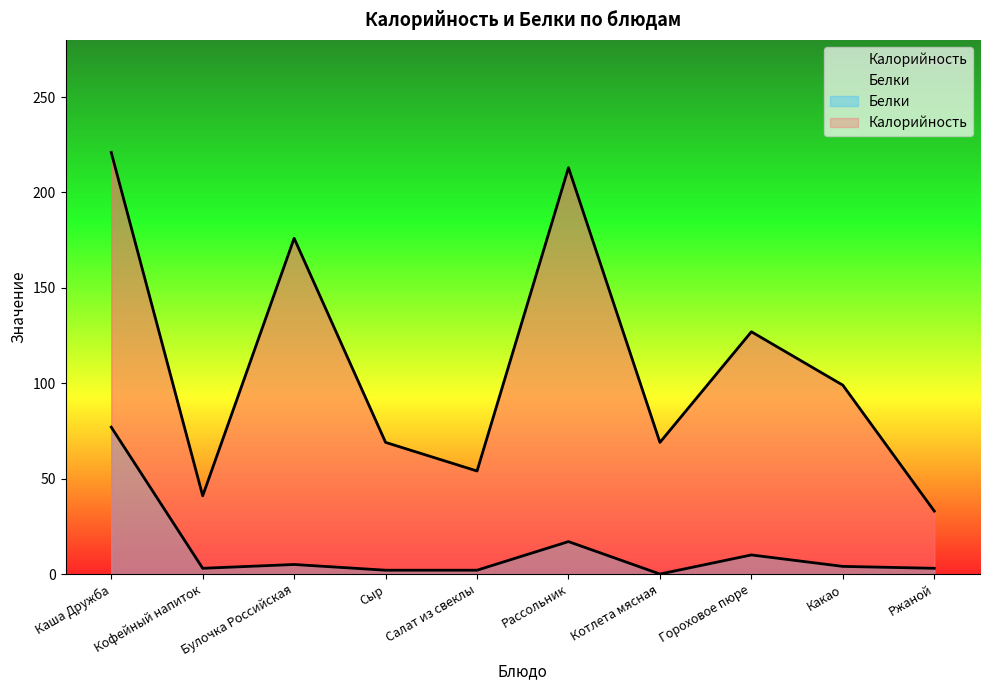

True or false: Калорийность and Белки intersect in this chart.

False